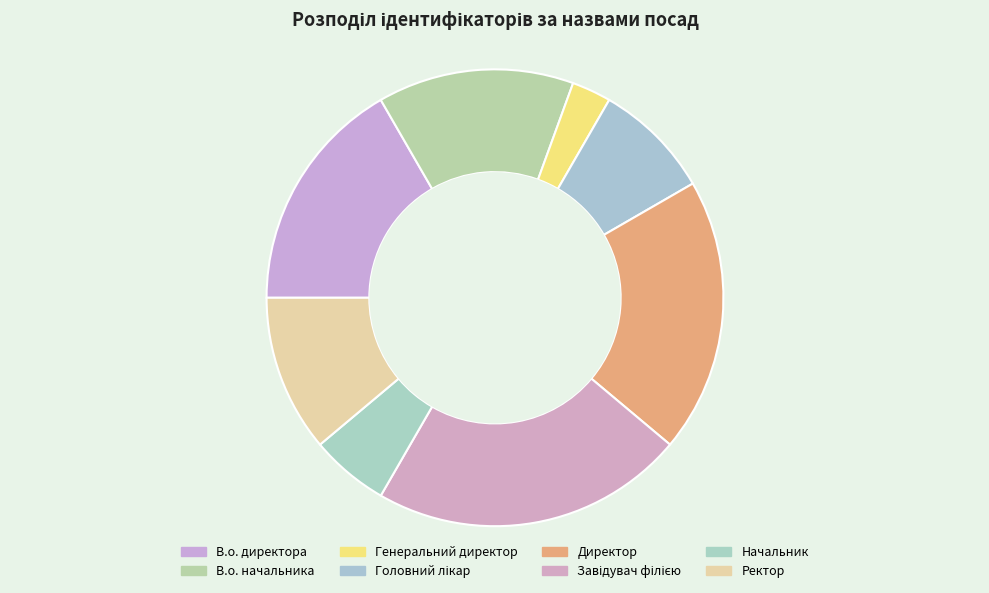

Rank the categories by value from highest to lowest.

Завідувач філією, Директор, В.о. директора, В.о. начальника, Ректор, Головний лікар, Начальник, Генеральний директор